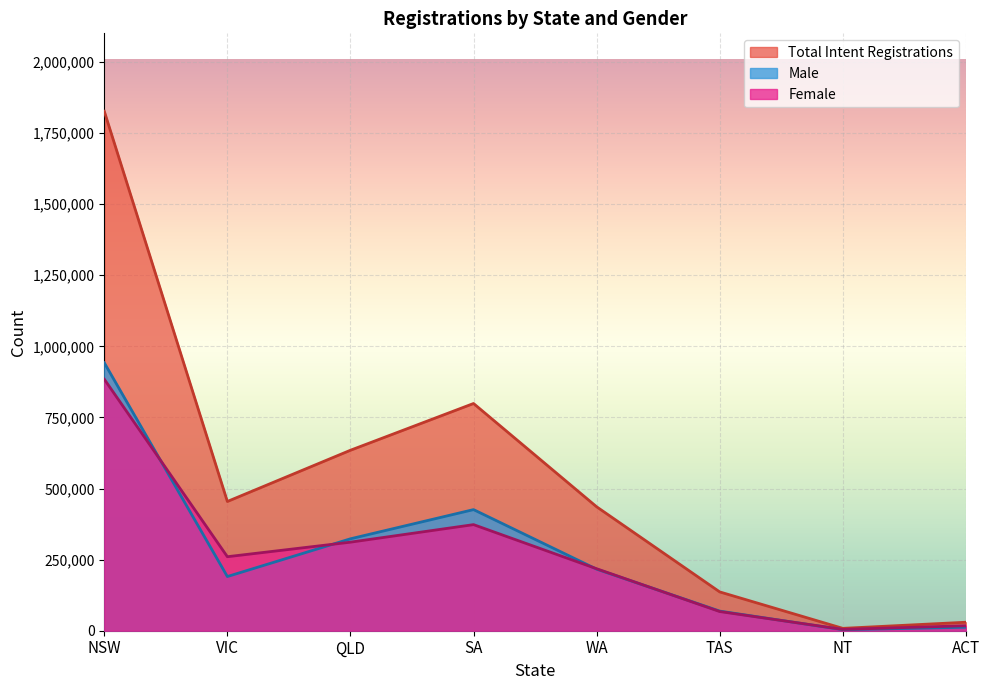

Reading left to right, transcribe all the data shown in this chart.

Female: 884364	260234	311363	373057	217967	67466	4673	17597
Male: 942132	190525	323209	425849	216536	69025	3666	12258
Total Intent Registrations: 1826529	454421	634574	798968	435783	136491	8339	29855